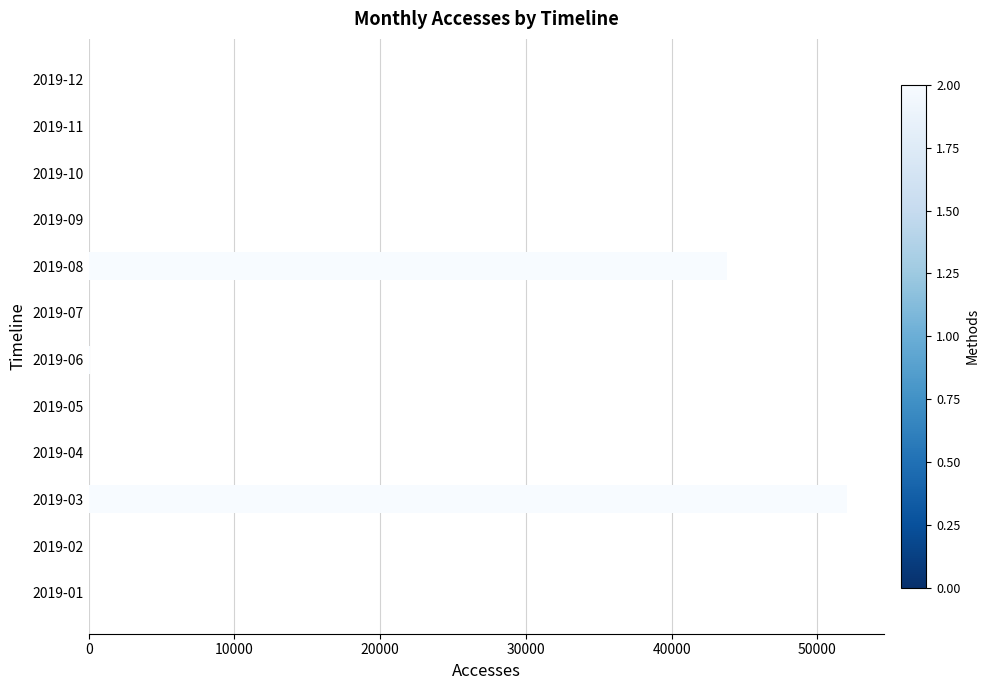

At which category does the chart reach its peak across all series?

2019-03